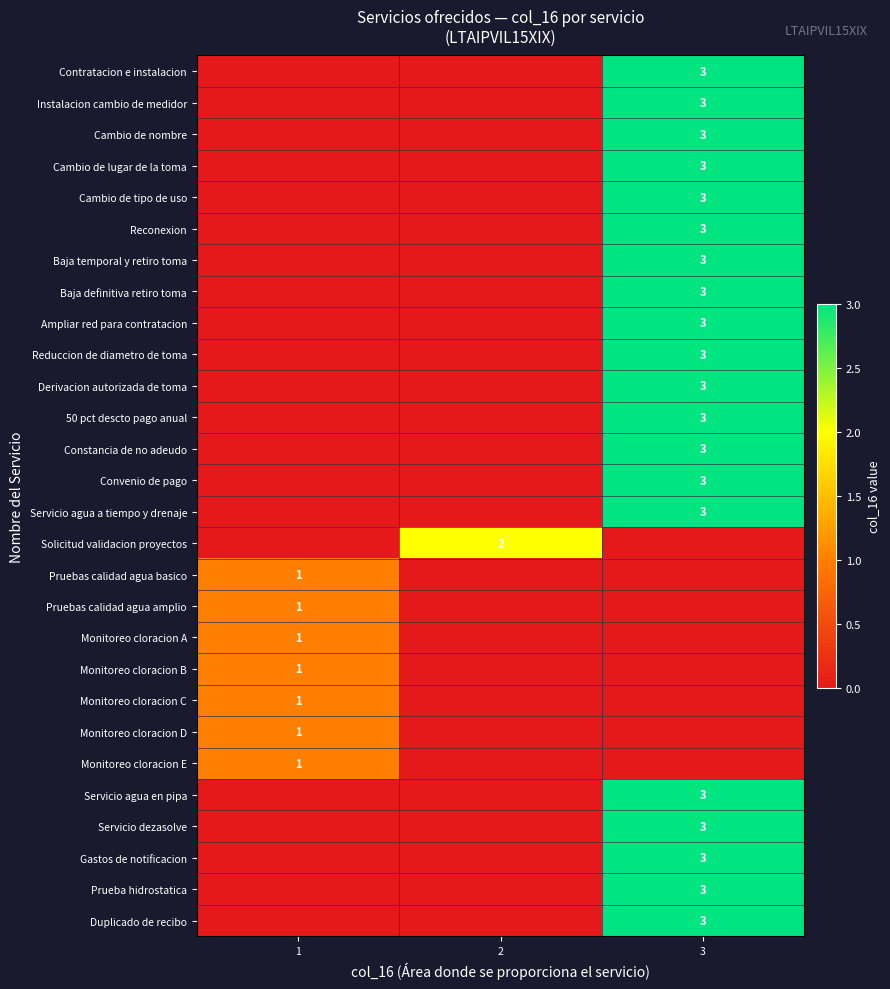

The 50 pct descto pago anual series shows 4 at 3. True or false?

False